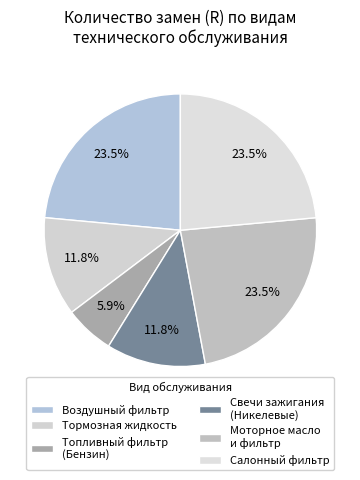

Count the number of slices in the pie.

6